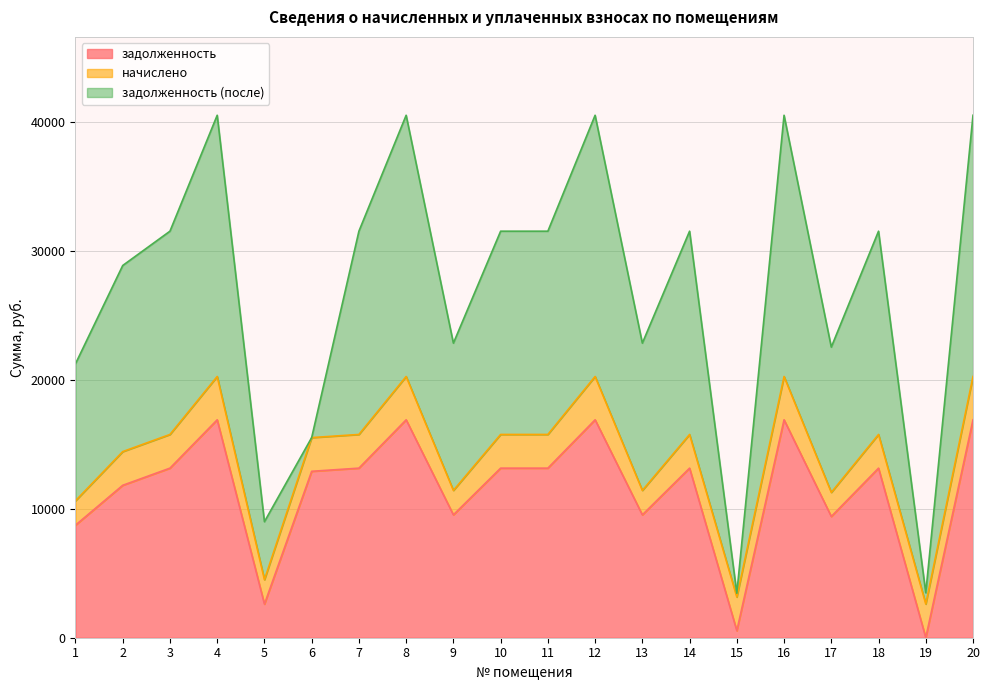

What is the difference between the задолженность (после) values at 13 and 11?

4340.3